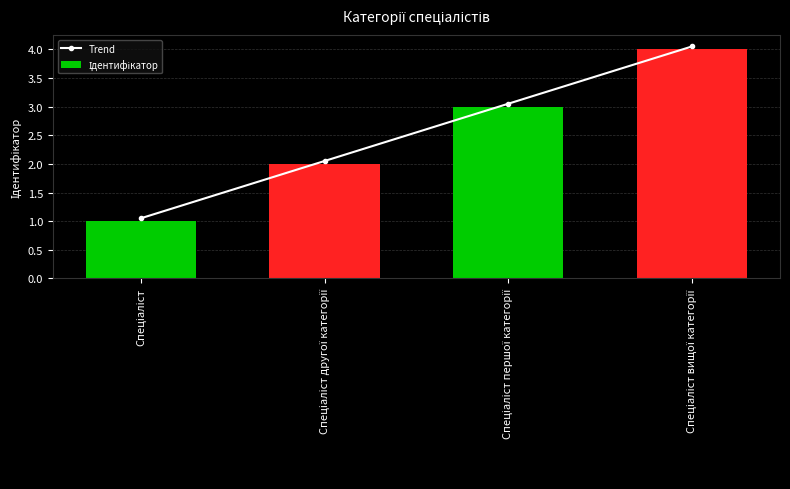

Reading right to left, list all the values displayed in this chart.

Trend: Спеціаліст вищої категорії=4.0	Спеціаліст першої категорії=3.0	Спеціаліст другої категорії=2.0	Спеціаліст=1.1
Ідентифікатор: Спеціаліст вищої категорії=4.0	Спеціаліст першої категорії=3.0	Спеціаліст другої категорії=2.0	Спеціаліст=1.0